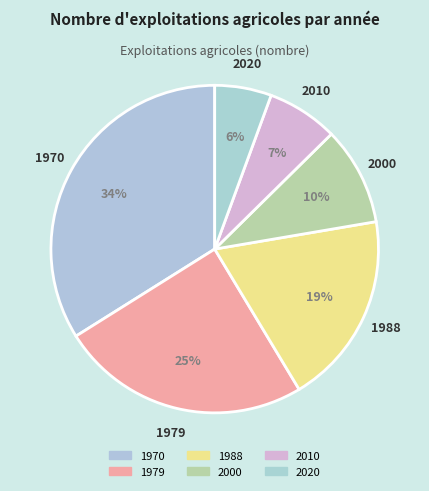

To the nearest percent, what is the difference between the 1970 and 2020 slice percentages?

28%